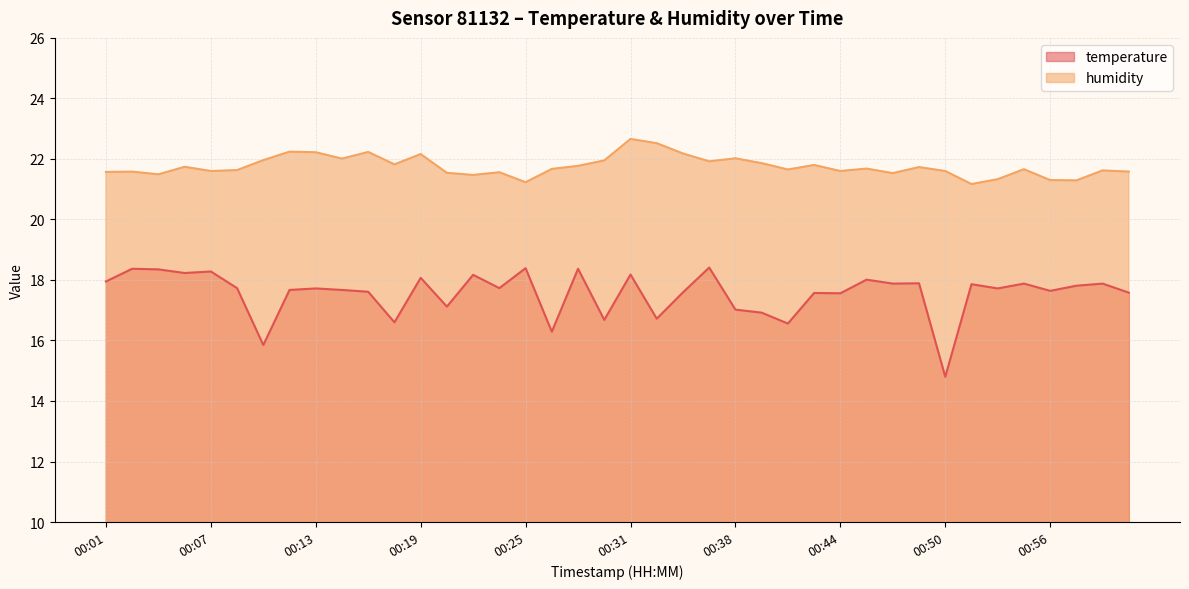

Reading right to left, list all the values displayed in this chart.

temperature: 01:00=17.6	00:59=17.9	00:57=17.8	00:56=17.6	00:54=17.9	00:53=17.7	00:51=17.9	00:50=14.8	00:48=17.9	00:47=17.9	00:45=18.0	00:44=17.6	00:42=17.6	00:41=16.6	00:39=16.9	00:38=17.0	00:36=18.4	00:34=17.6	00:33=16.7	00:31=18.2	00:30=16.7	00:28=18.4	00:27=16.3	00:25=18.4	00:24=17.7	00:22=18.2	00:21=17.1	00:19=18.1	00:18=16.6	00:16=17.6	00:15=17.7	00:13=17.7	00:12=17.7	00:10=15.8	00:09=17.7	00:07=18.3	00:06=18.2	00:04=18.4	00:03=18.4	00:01=17.9
humidity: 01:00=21.6	00:59=21.6	00:57=21.3	00:56=21.3	00:54=21.7	00:53=21.3	00:51=21.2	00:50=21.6	00:48=21.7	00:47=21.5	00:45=21.7	00:44=21.6	00:42=21.8	00:41=21.6	00:39=21.9	00:38=22.0	00:36=21.9	00:34=22.2	00:33=22.5	00:31=22.7	00:30=21.9	00:28=21.8	00:27=21.7	00:25=21.2	00:24=21.6	00:22=21.5	00:21=21.5	00:19=22.2	00:18=21.8	00:16=22.2	00:15=22.0	00:13=22.2	00:12=22.2	00:10=22.0	00:09=21.6	00:07=21.6	00:06=21.7	00:04=21.5	00:03=21.6	00:01=21.6